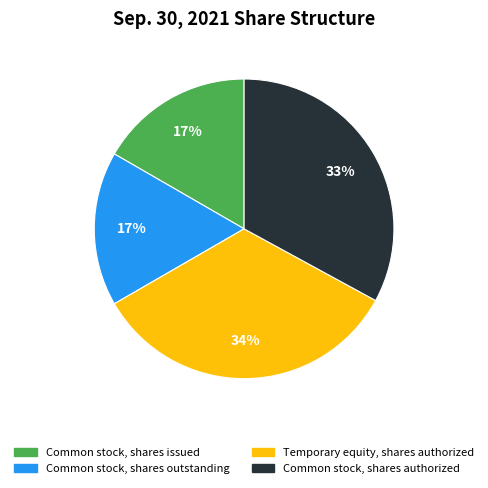

Which slice is the largest?

Temporary equity, shares authorized